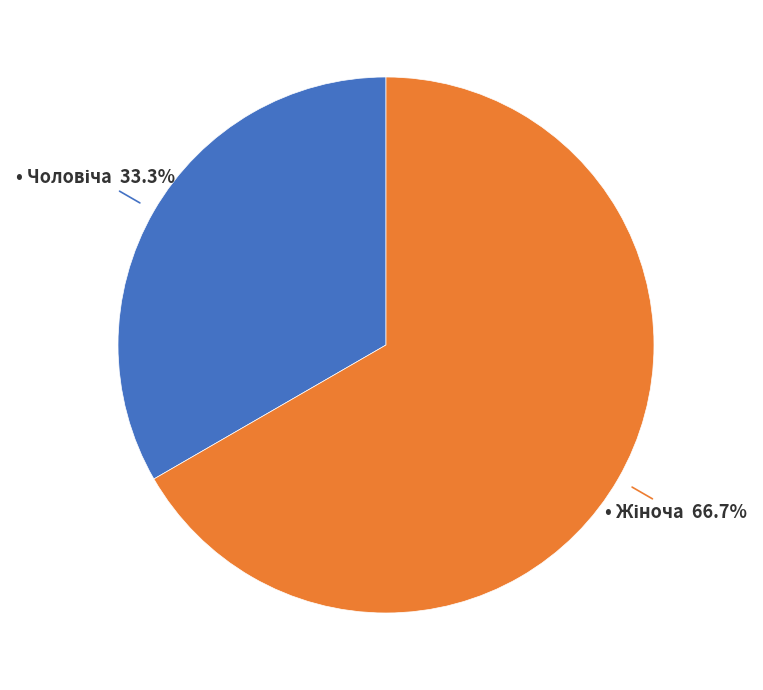

Is there a majority slice in this chart?

Yes